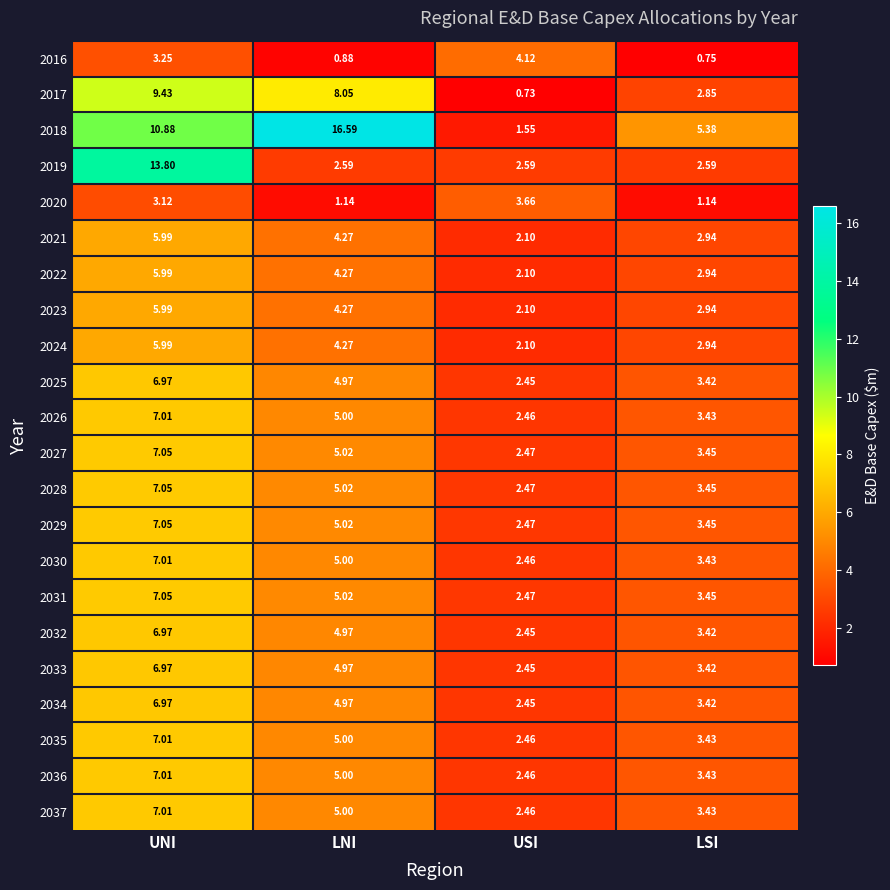

At which label does 2022 first exceed 4?

UNI